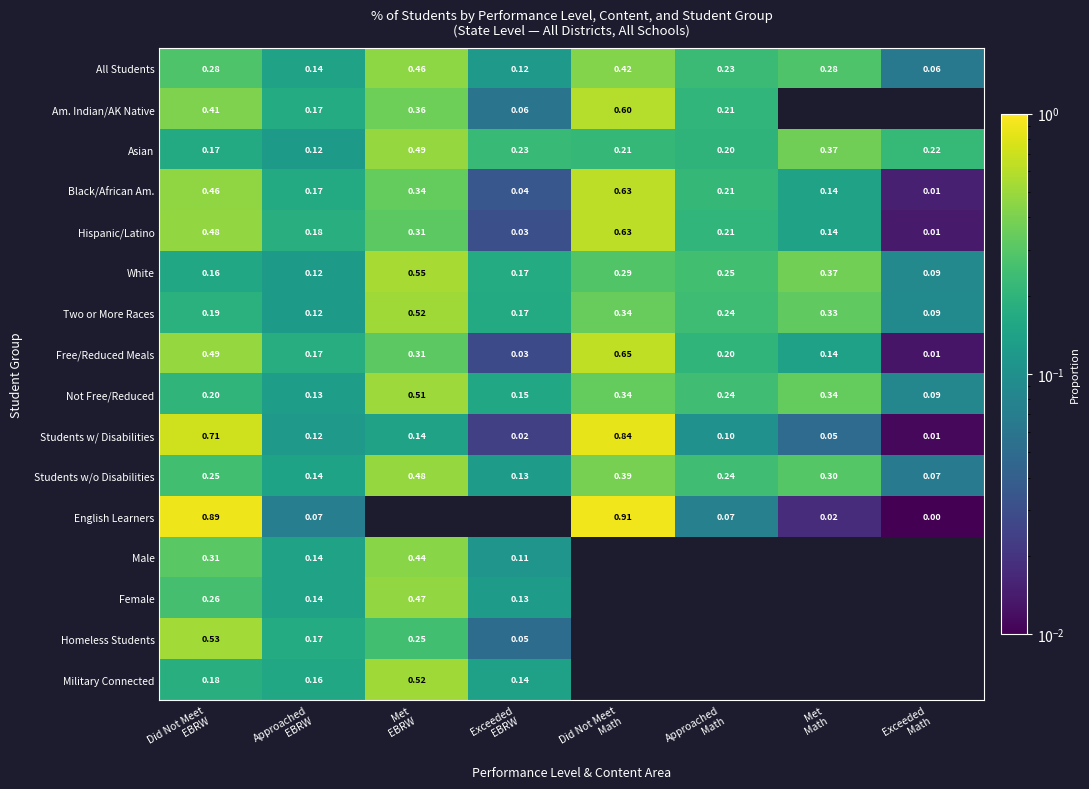

What is the difference between the second highest and second lowest values in the Not Free/Reduced series?

0.2